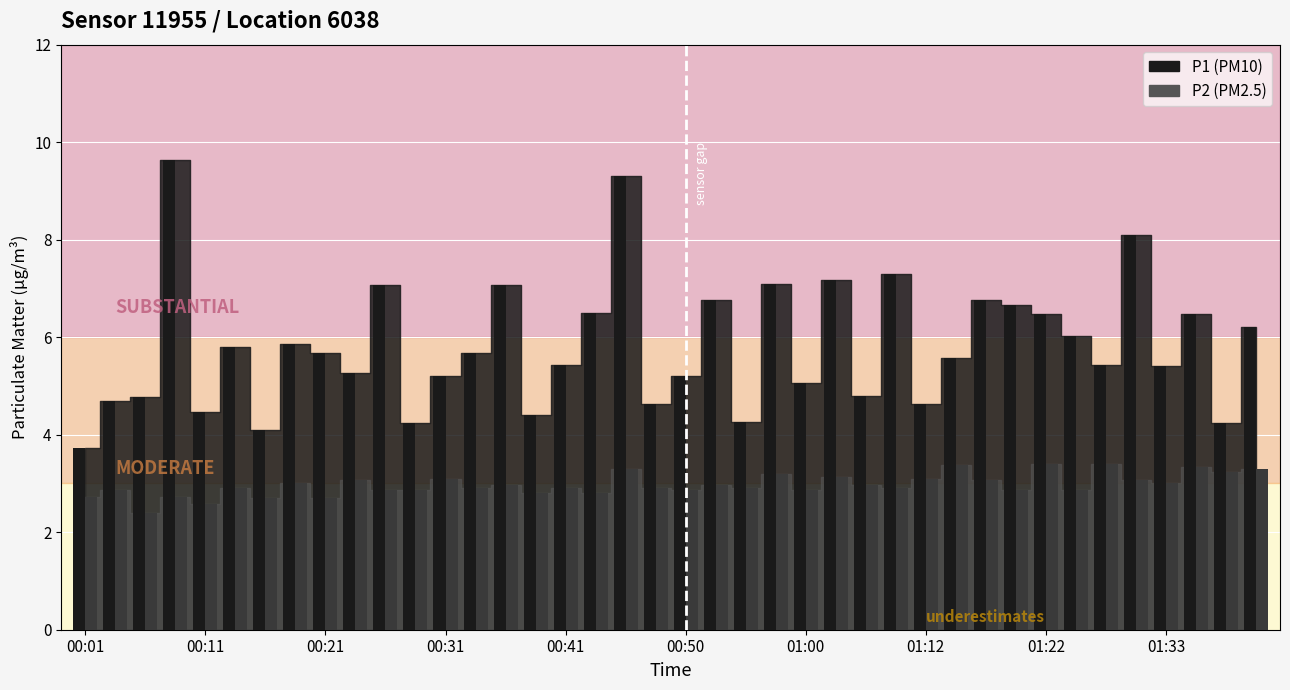

What is the greatest value displayed?

9.6